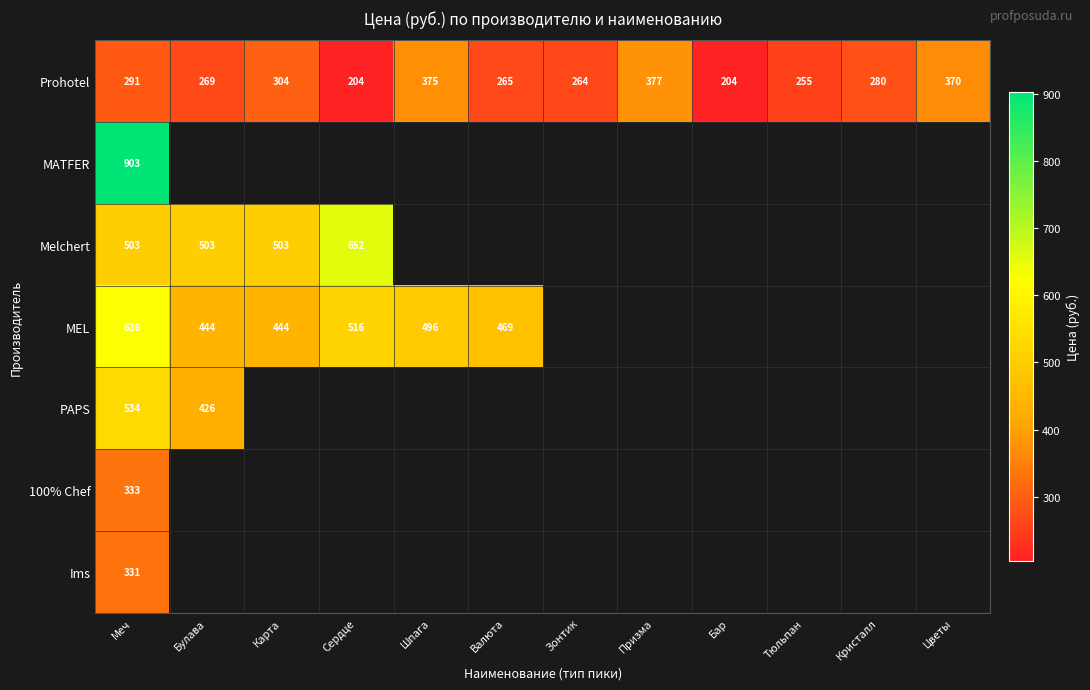

At which category is the sum across all series the highest?

Меч